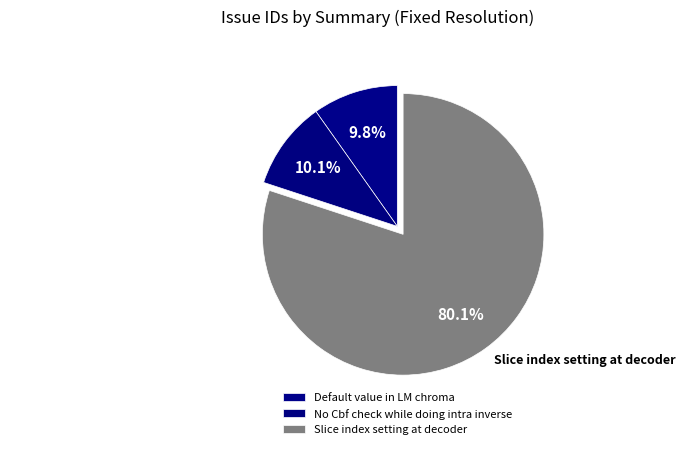

Does No Cbf check while doing intra inverse account for over 50% of the chart?

No